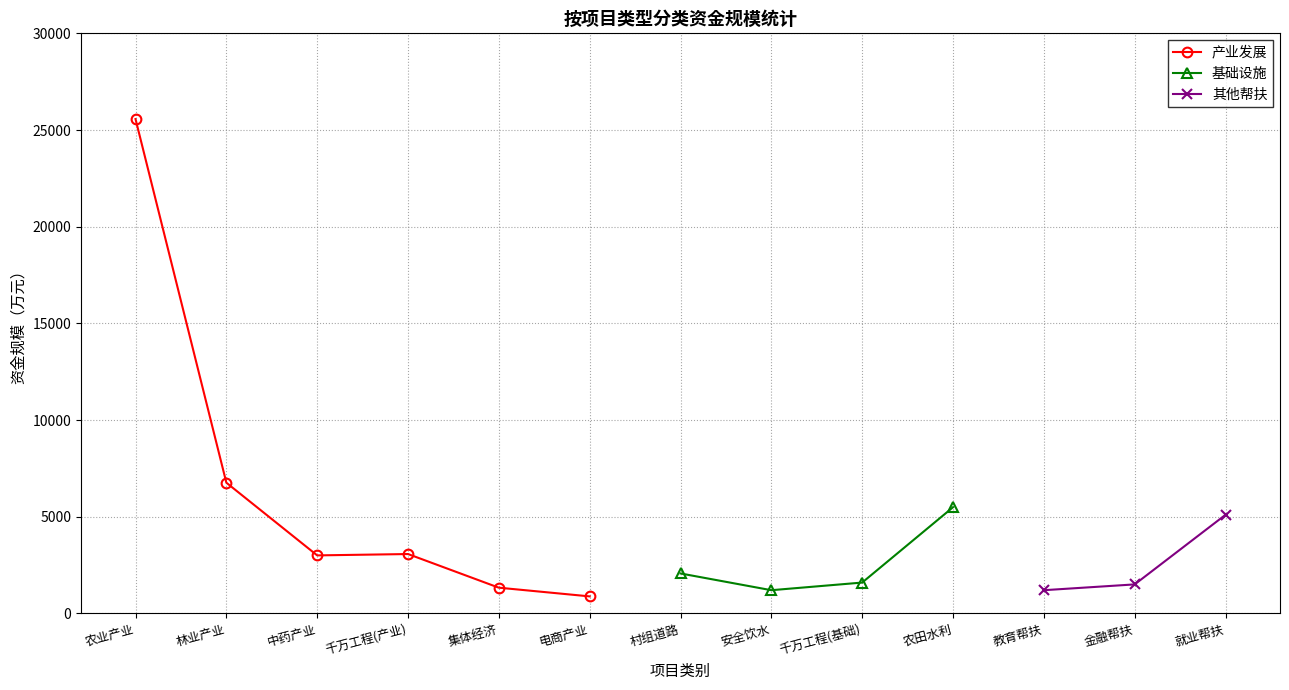

At which label is 产业发展 closest to 13223?

林业产业